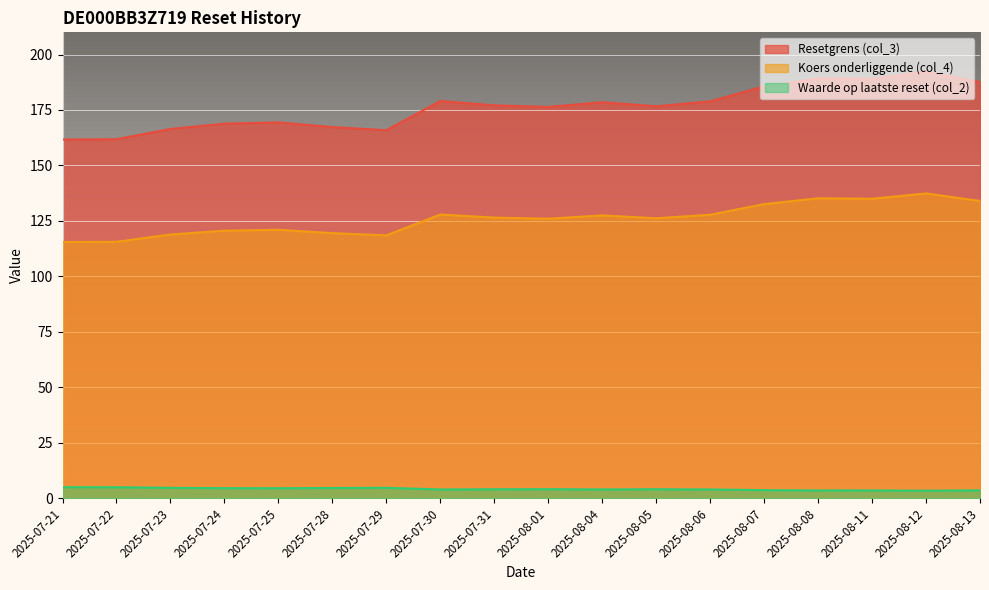

What is the spread (max minus min) of values at 2025-08-04?

174.5